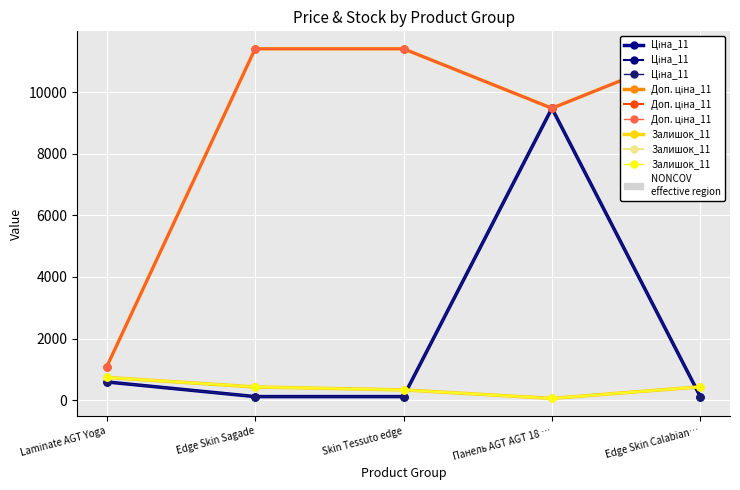

True or false: Ціна_11 and Доп. ціна_11 intersect in this chart.

False